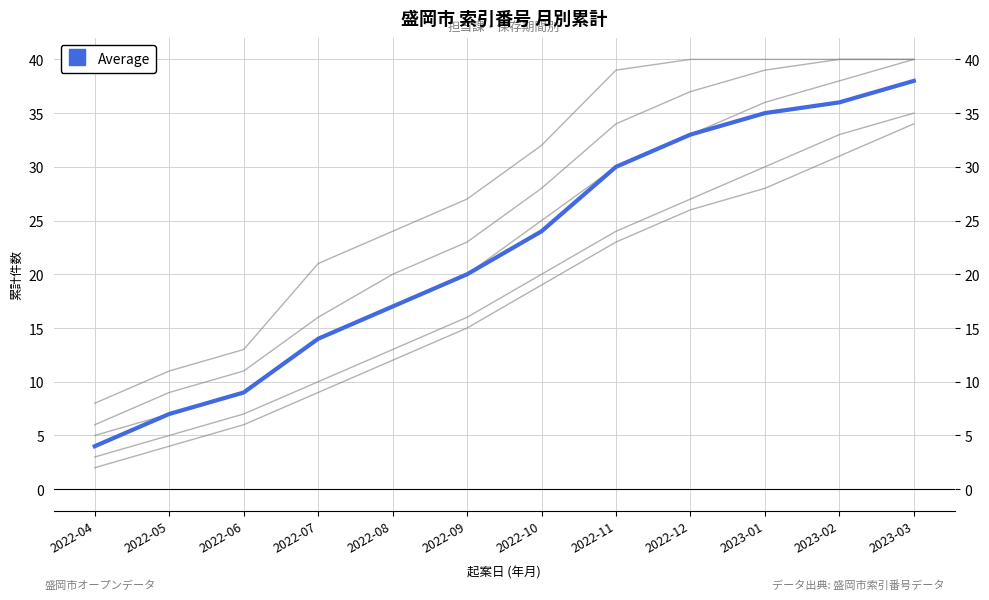

Does the chart have visible grid lines?

Yes